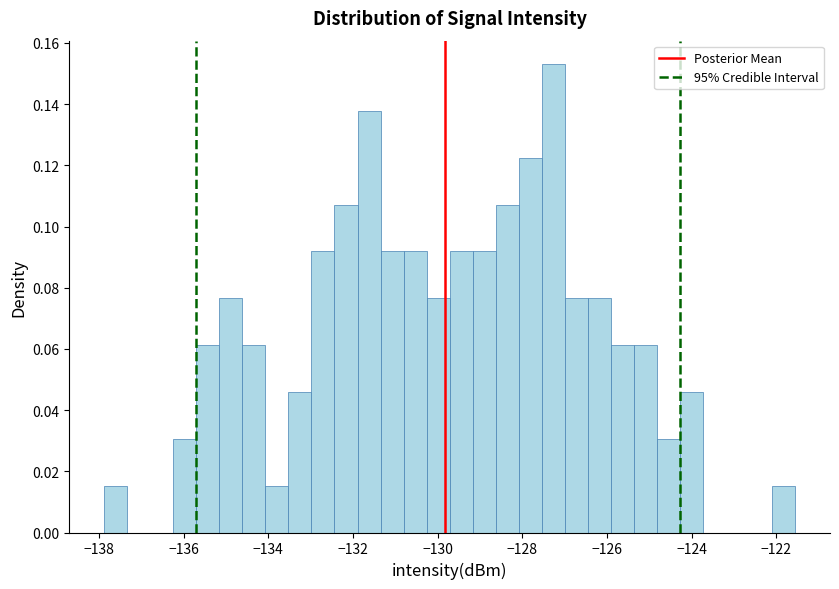

Read against the x-axis, roughly where is the centre of the tallest bar?

-127.2